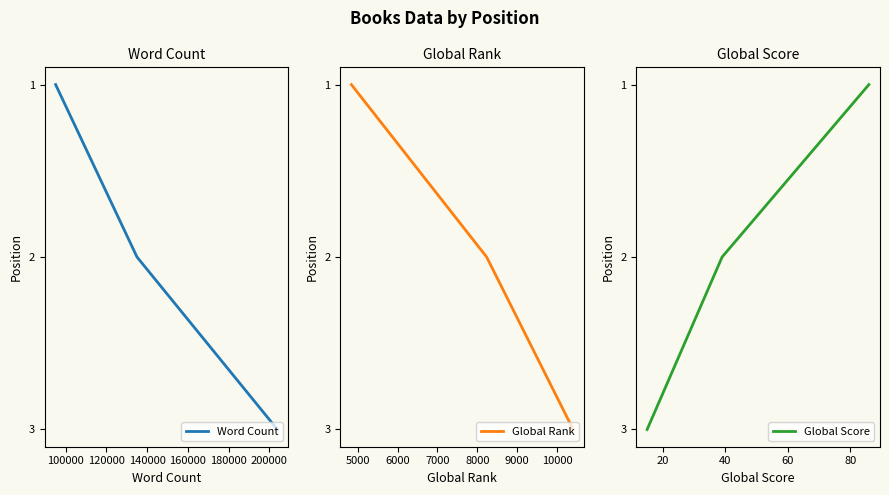

Count the number of data series in this chart.

3